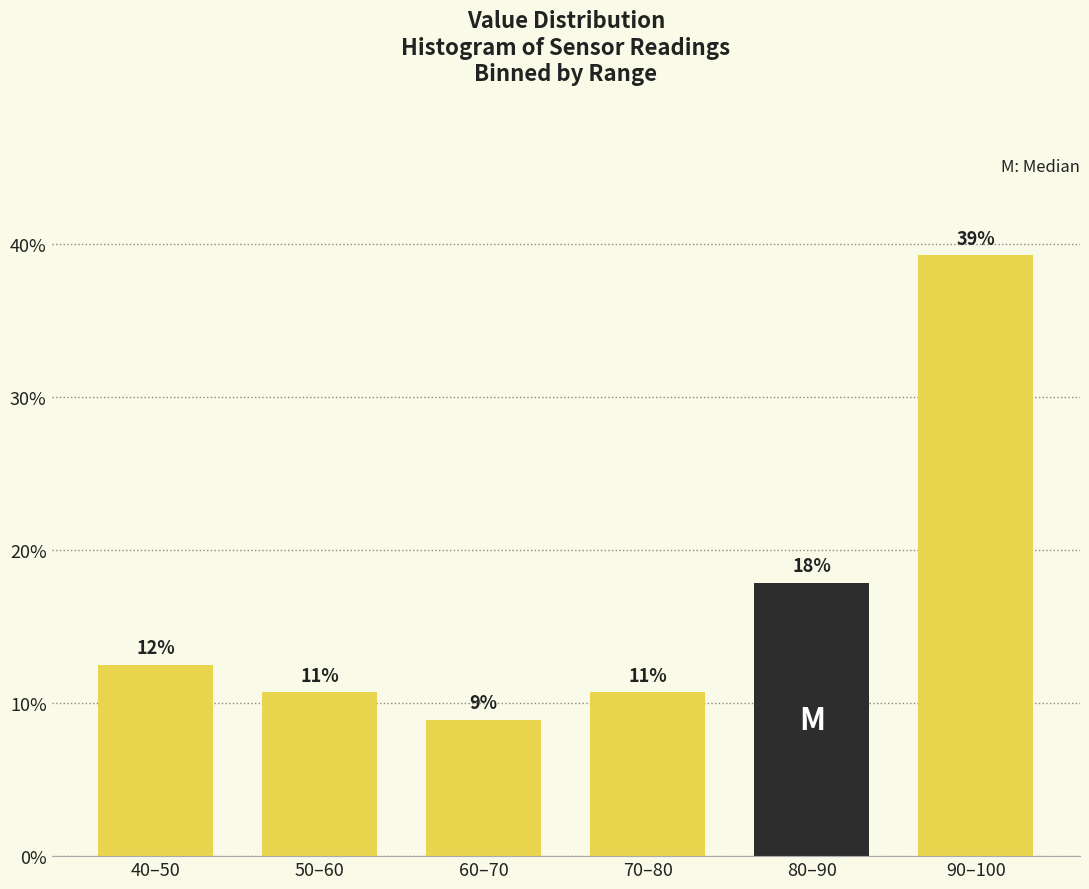

How many bars are there in total?

6